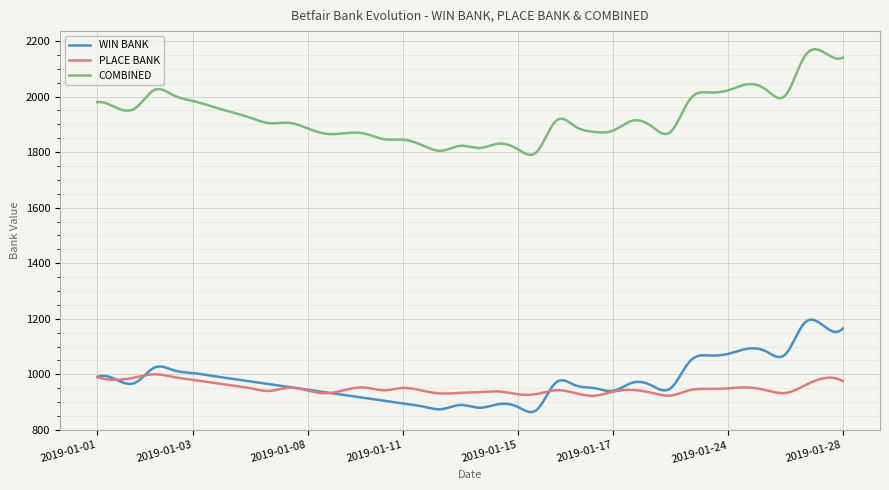

What is the maximum value for COMBINED?

2170.6